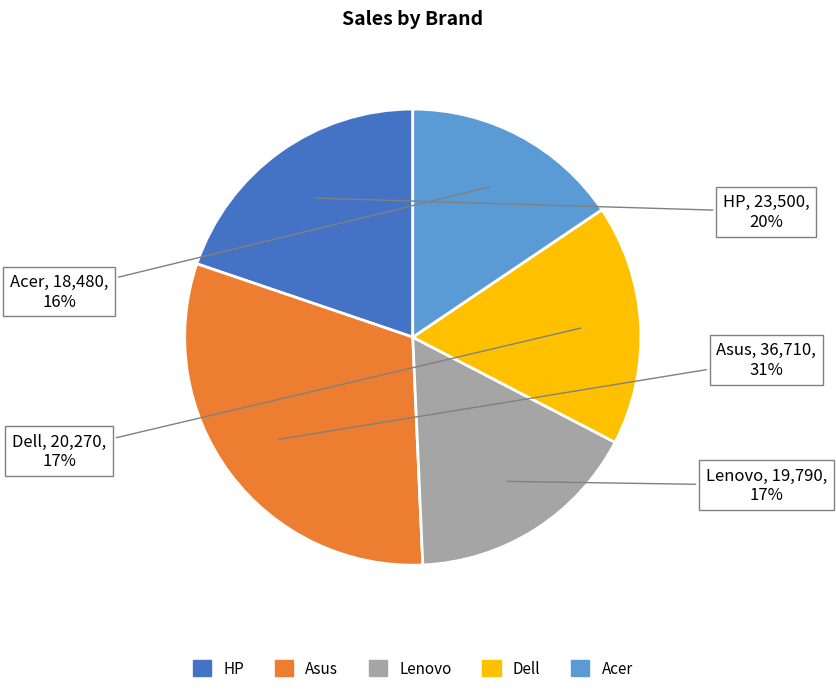

To the nearest percent, what percentage of the pie is Asus?

31%